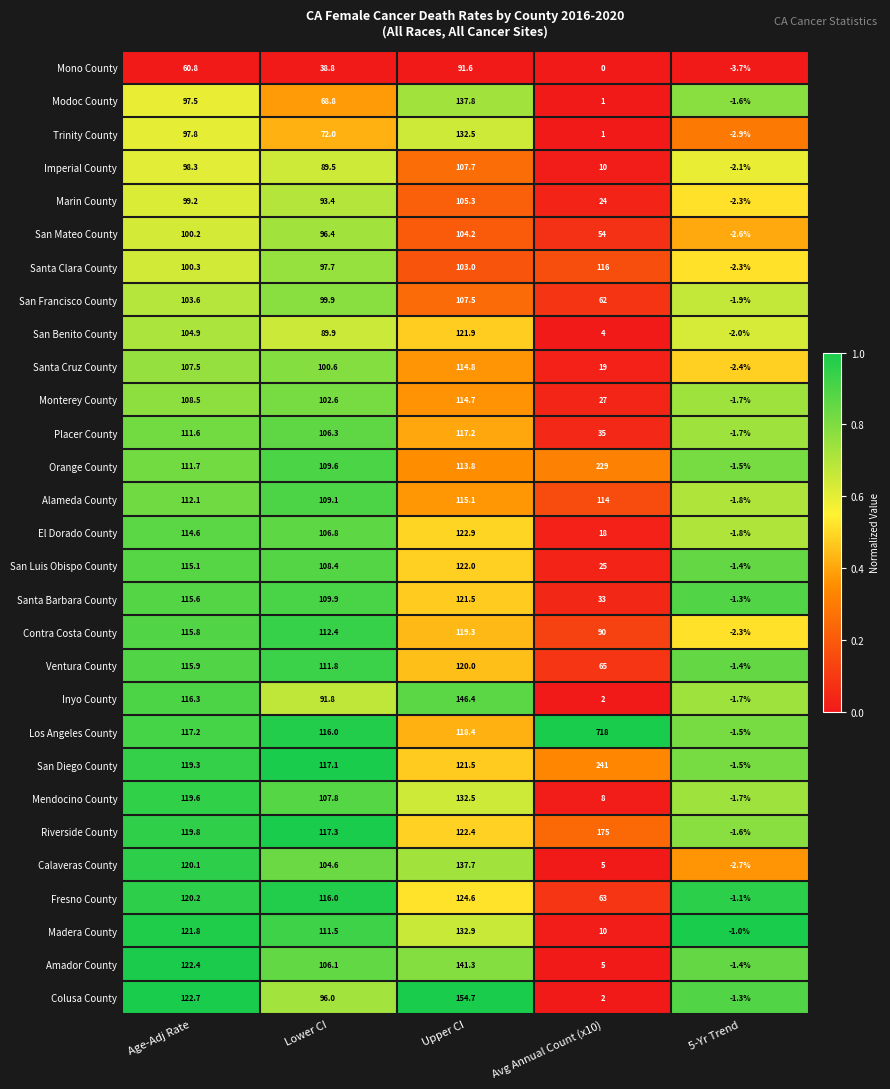

List the labels in order of San Luis Obispo County value, largest first.

Upper CI, Age-Adj Rate, Lower CI, Avg Annual Count (x10), 5-Yr Trend